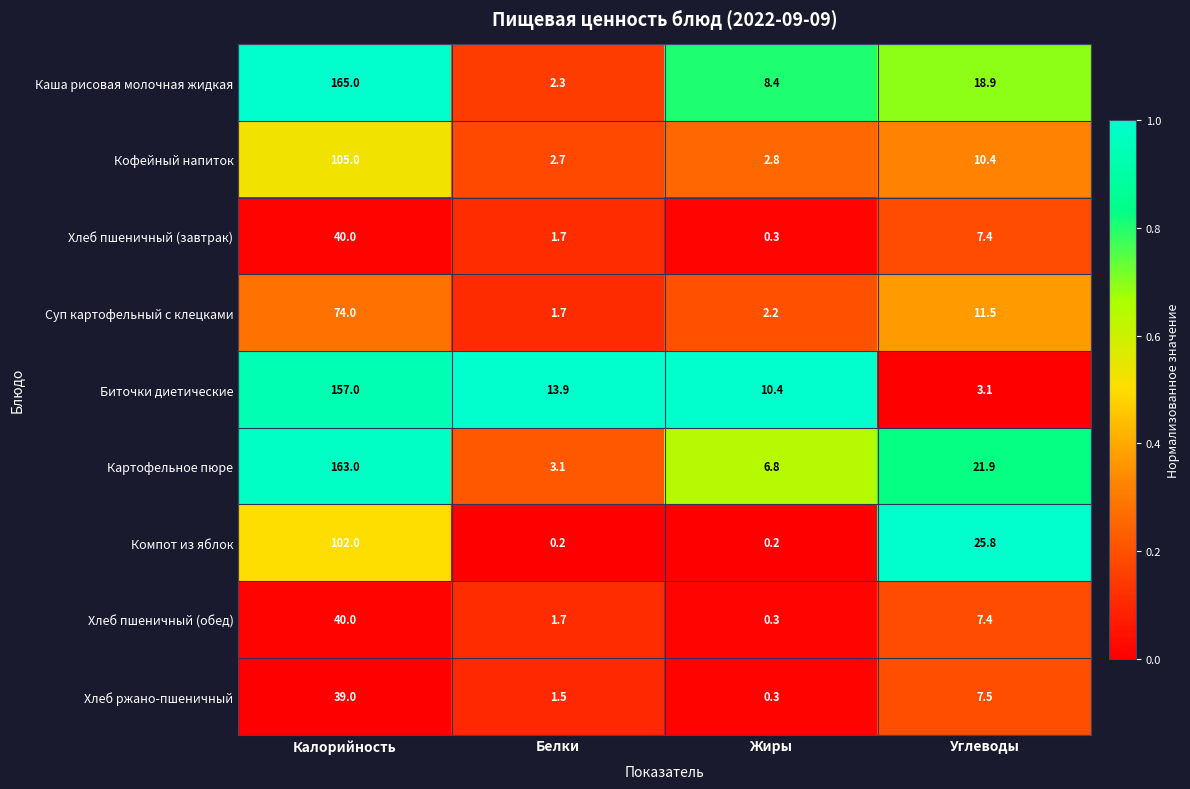

The value of Кофейный напиток at Белки is 2.7. True or false?

True